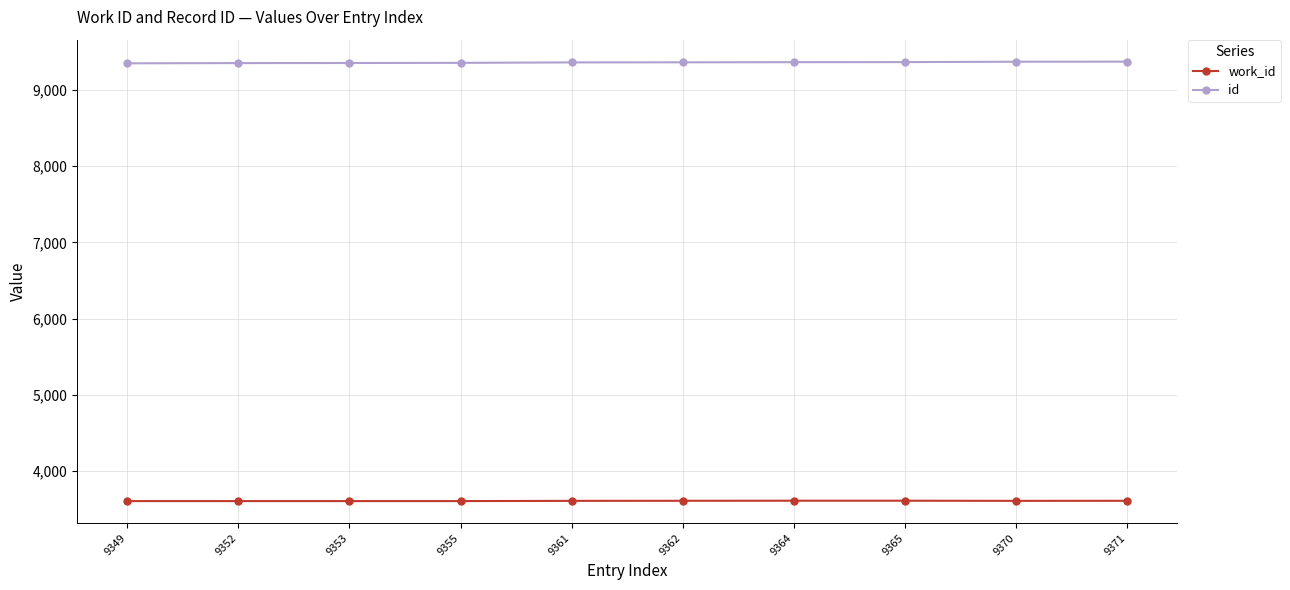

How many distinct data groups are displayed?

2